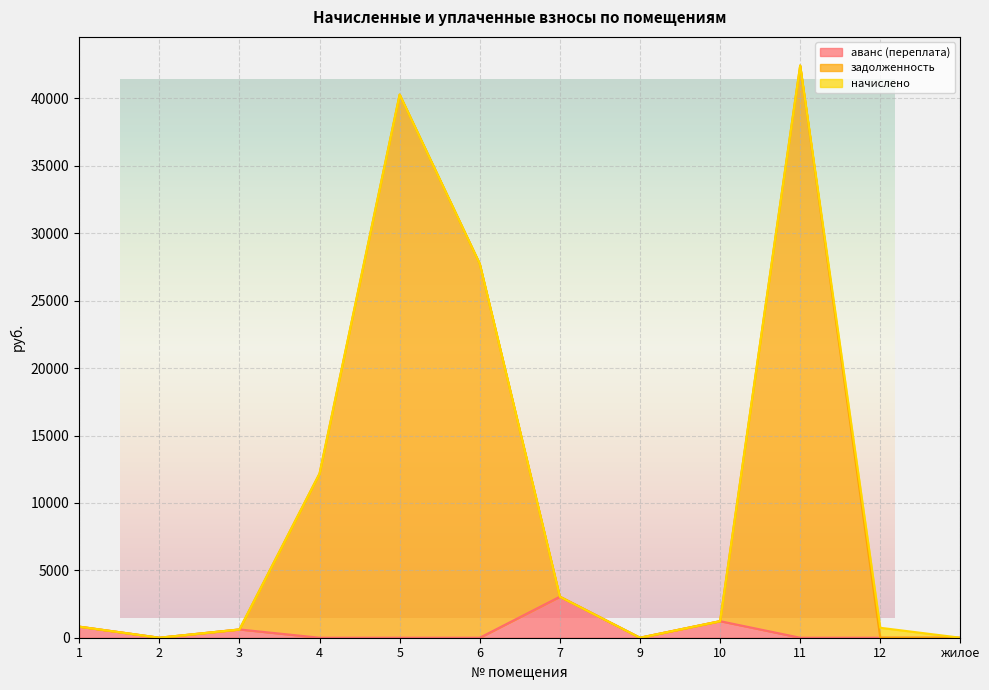

Is the value of задолженность at 4 greater than the value of аванс (переплата) at 11?

Yes